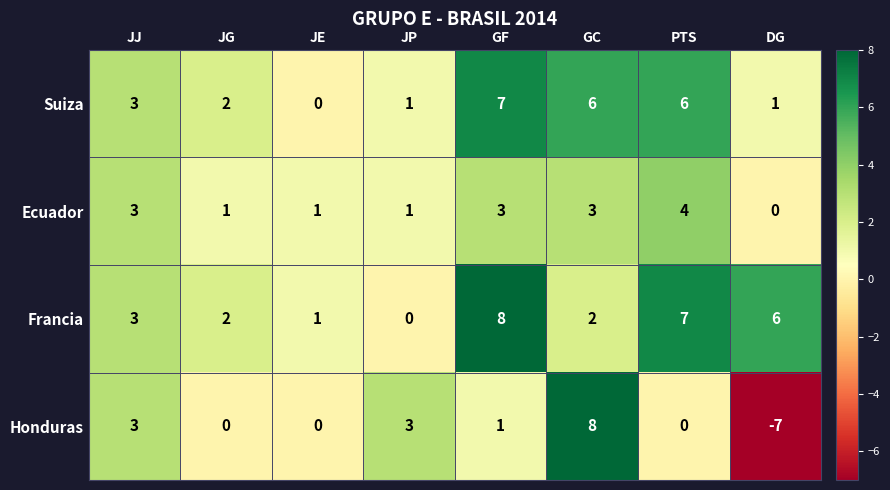

How many distinct data groups are displayed?

4